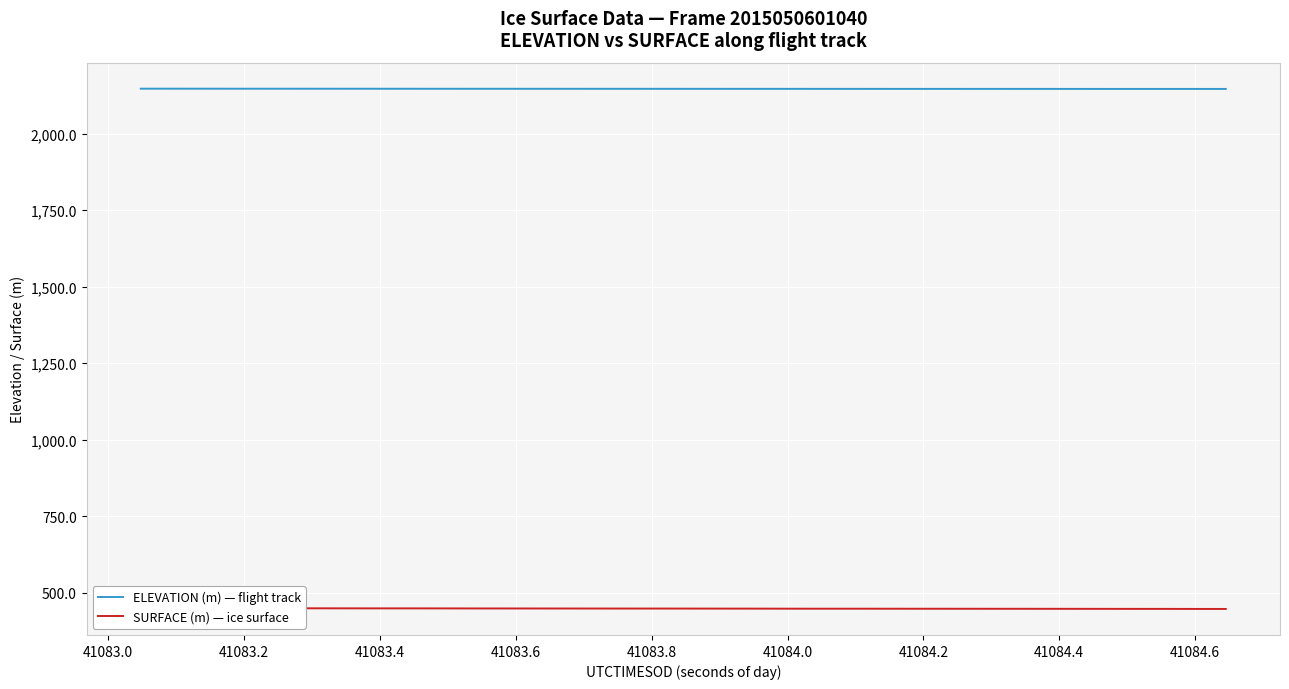

At how many categories does at least one series exceed 500?

40